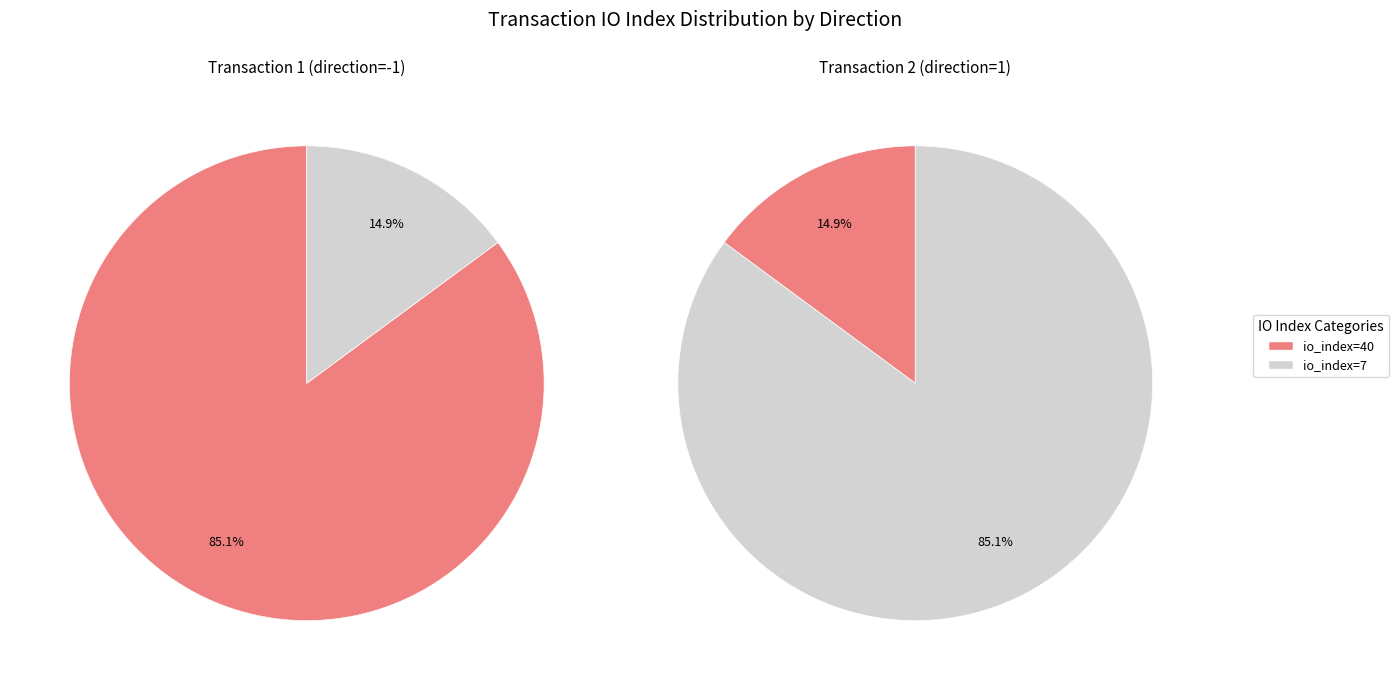

How many slices are in this pie chart?

2